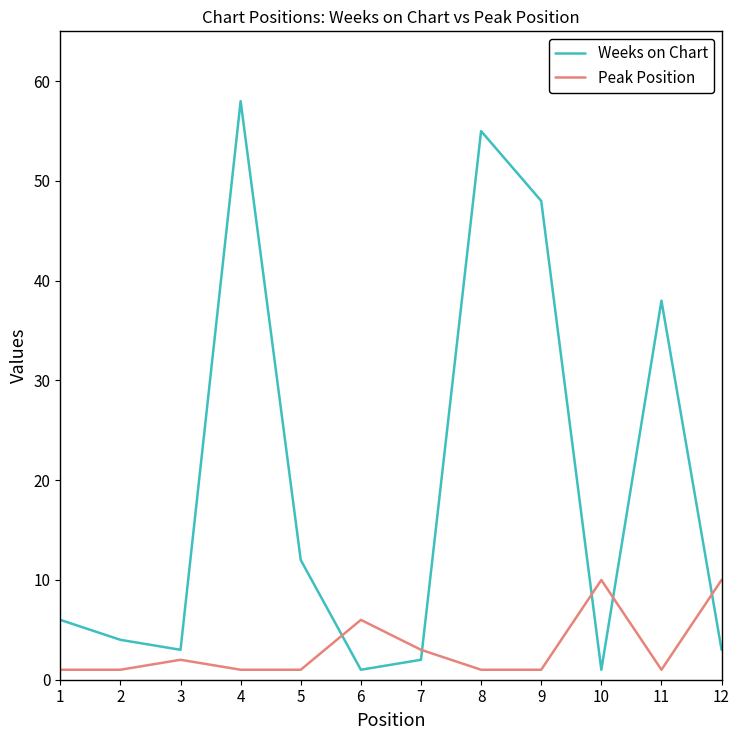

The Weeks on Chart series shows 55 at 8. True or false?

True